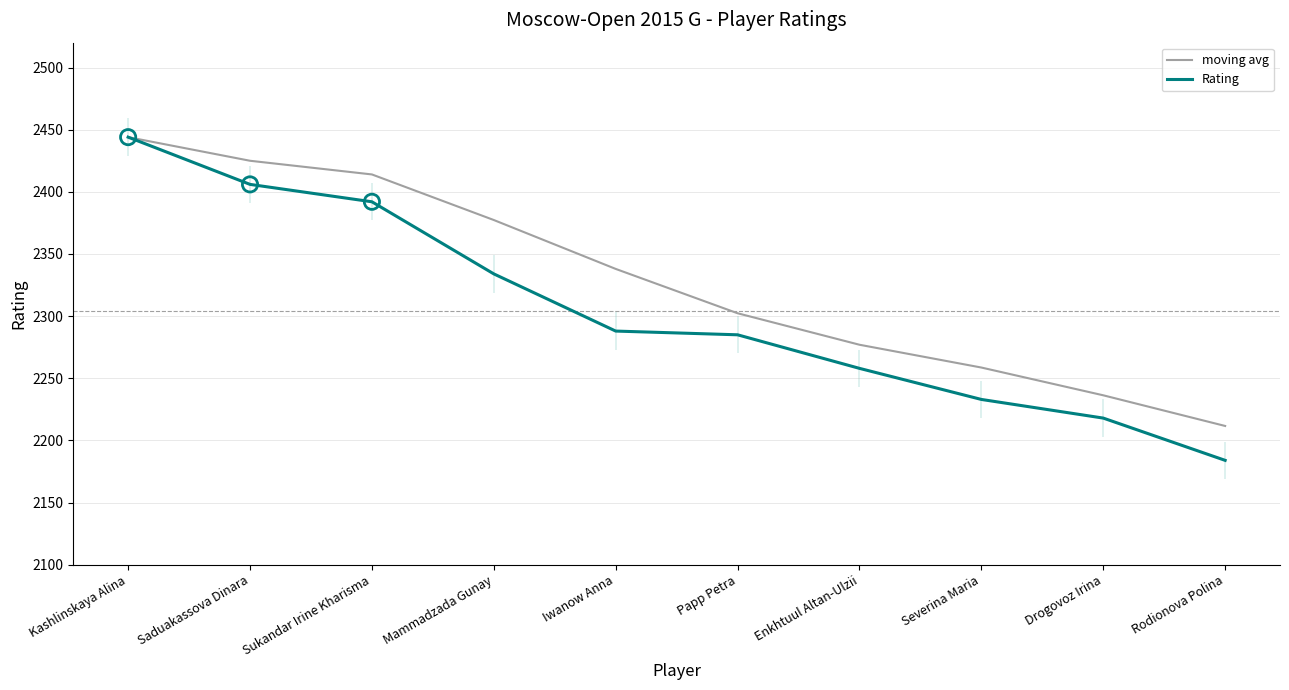

What is the total value across all series at Iwanow Anna?

4626.0